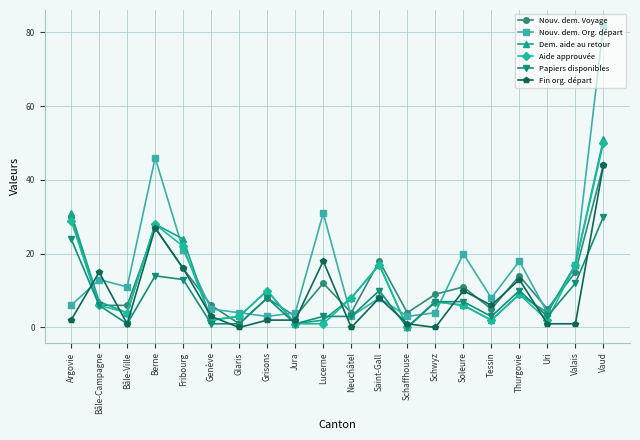

Does the chart have visible grid lines?

Yes